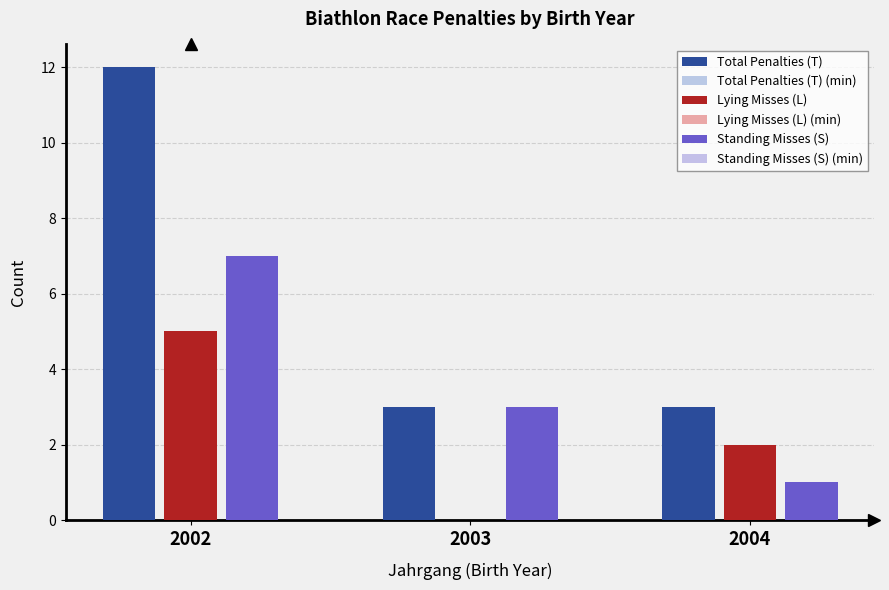

At which label does Lying Misses (L) (min) reach its minimum?

2003